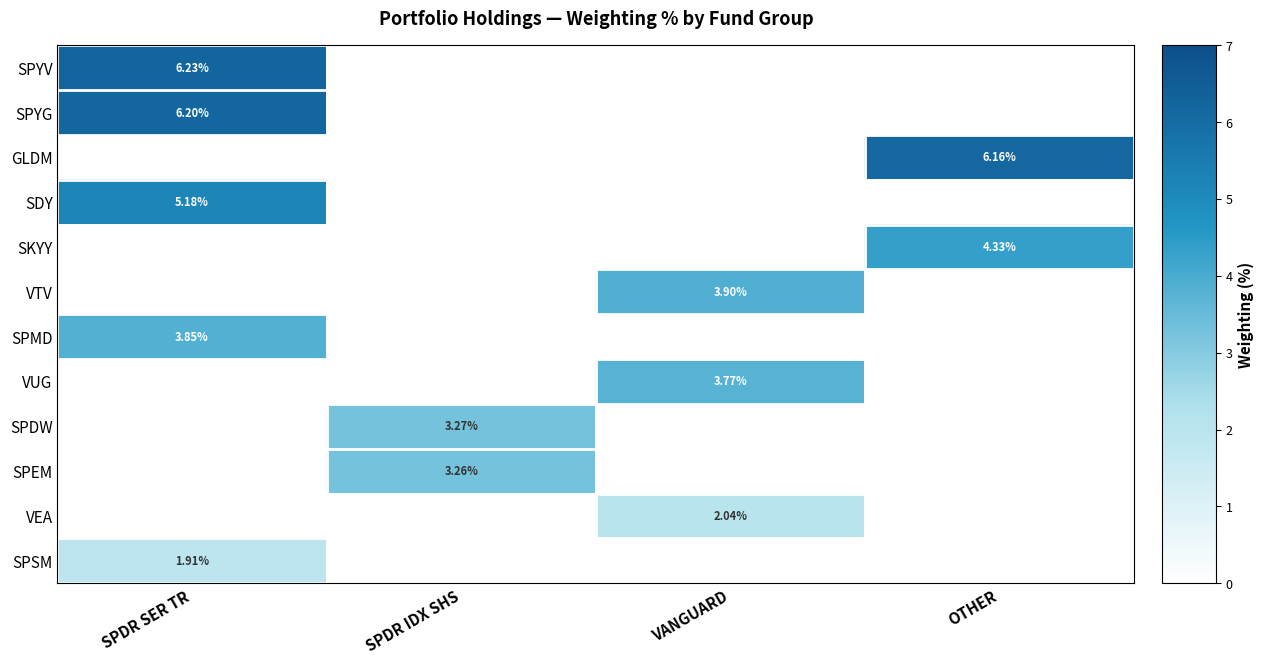

True or false: SPYG has a value of -2.5 at SPDR IDX SHS.

False